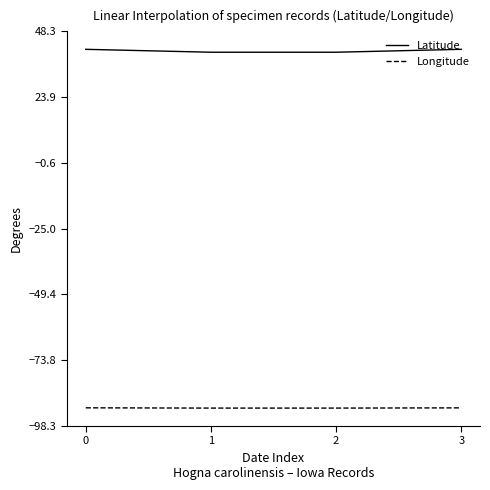

True or false: Latitude and Longitude intersect in this chart.

False